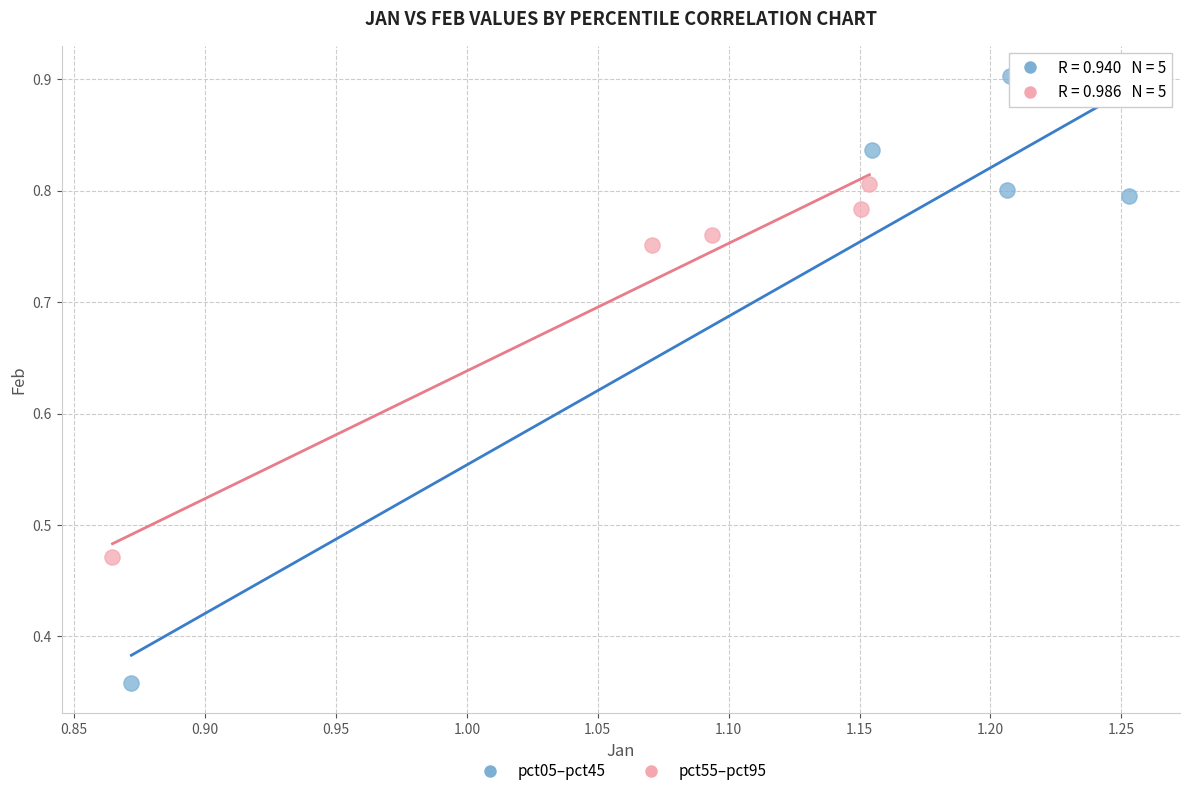

Which series contains the lowest Y value?

pct05–pct45